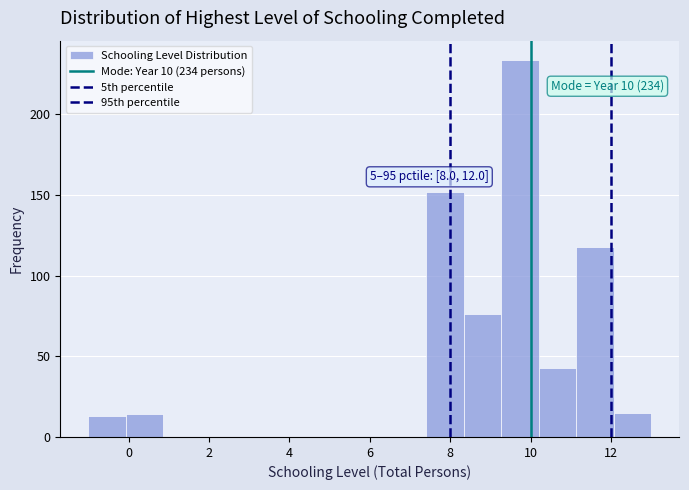

Over which range of the x-axis is the bar tallest?

9.2 to 10.2